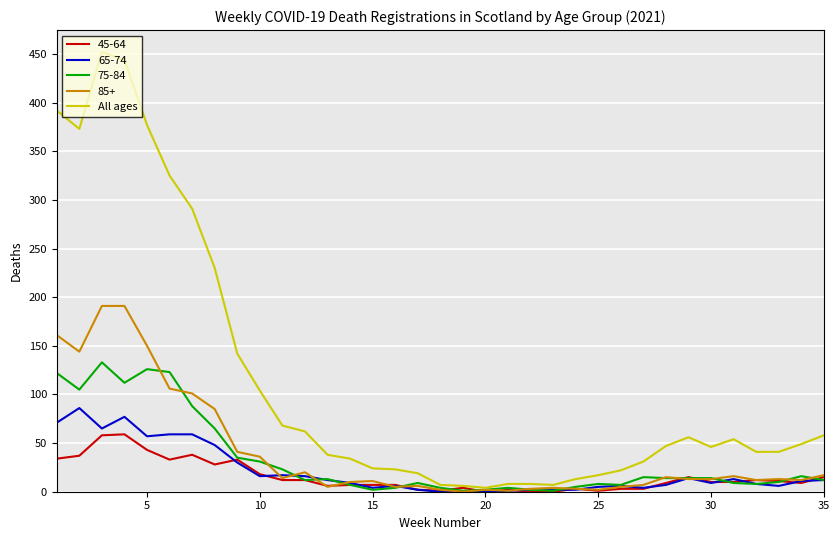

Which series has the widest spread of values?

All ages